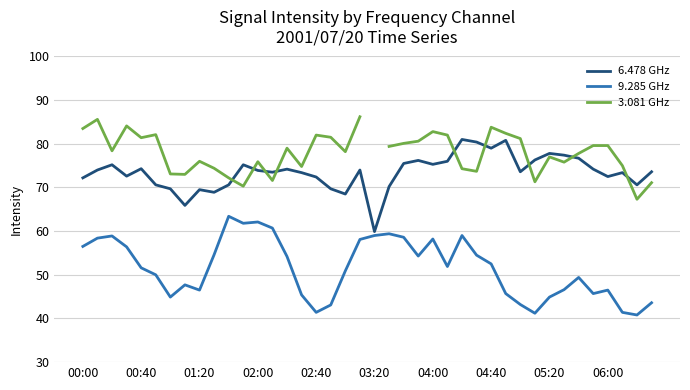

What is the lowest value of the 3.081 GHz series?

67.3